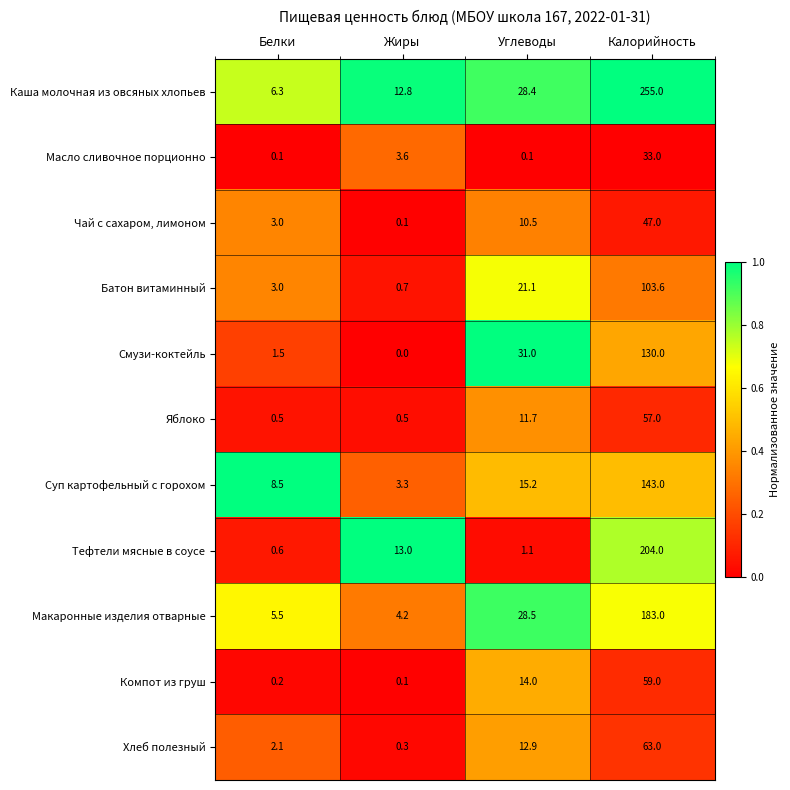

At which label does Макаронные изделия отварные first exceed 28?

Углеводы